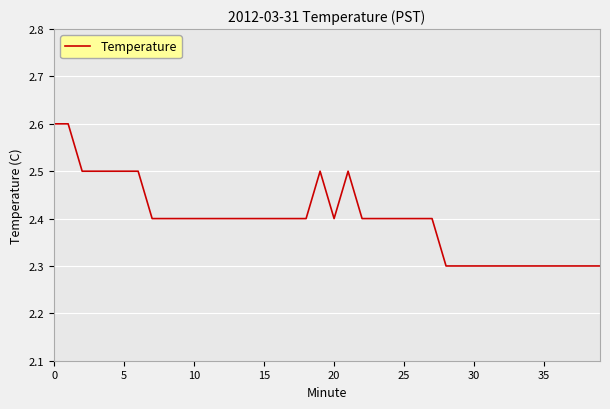

What is the sum of all values?

95.9